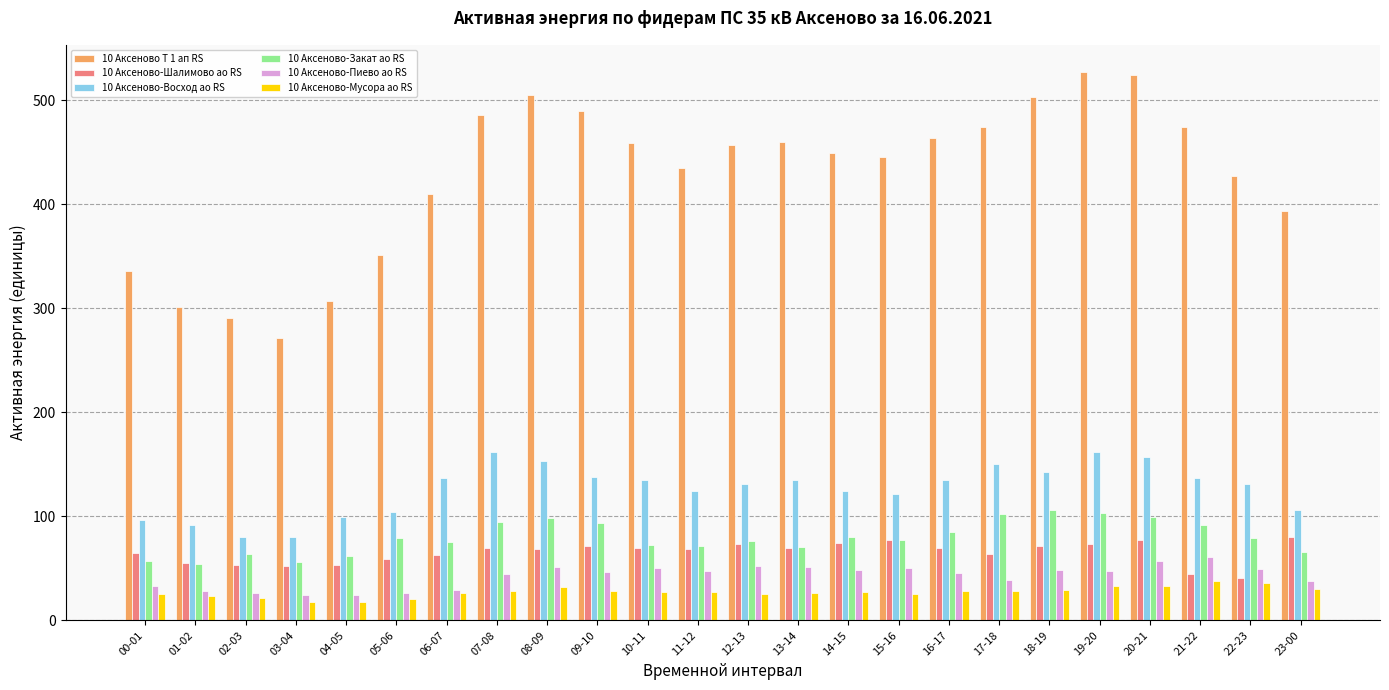

What is the spread (max minus min) of values at 10-11?

431.3